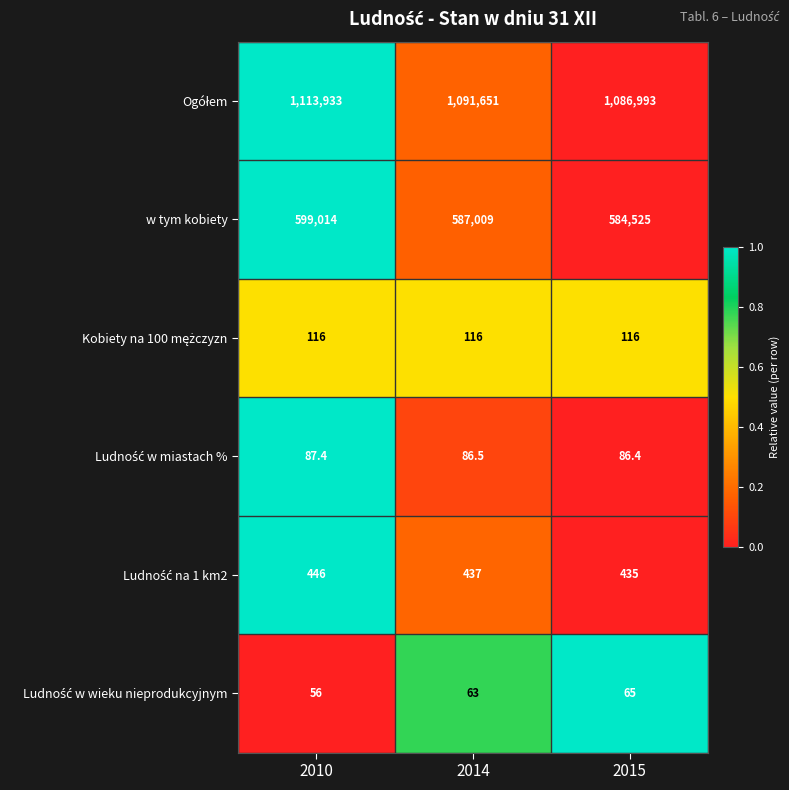

What is the total value across all series at 2015?

1672220.4